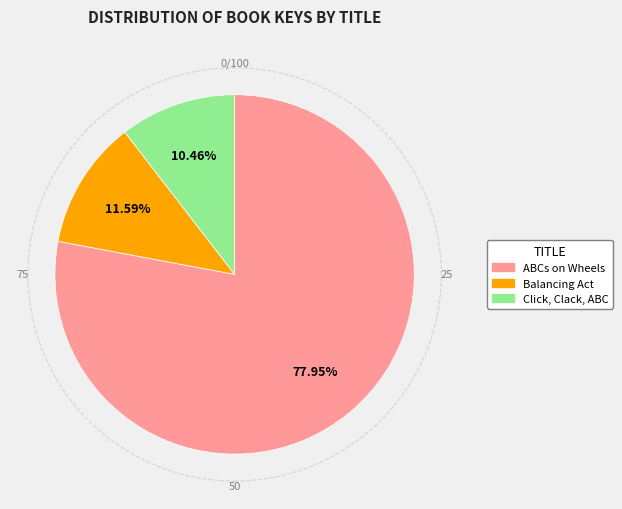

Between Balancing Act and Click, Clack, ABC, which is larger?

Balancing Act